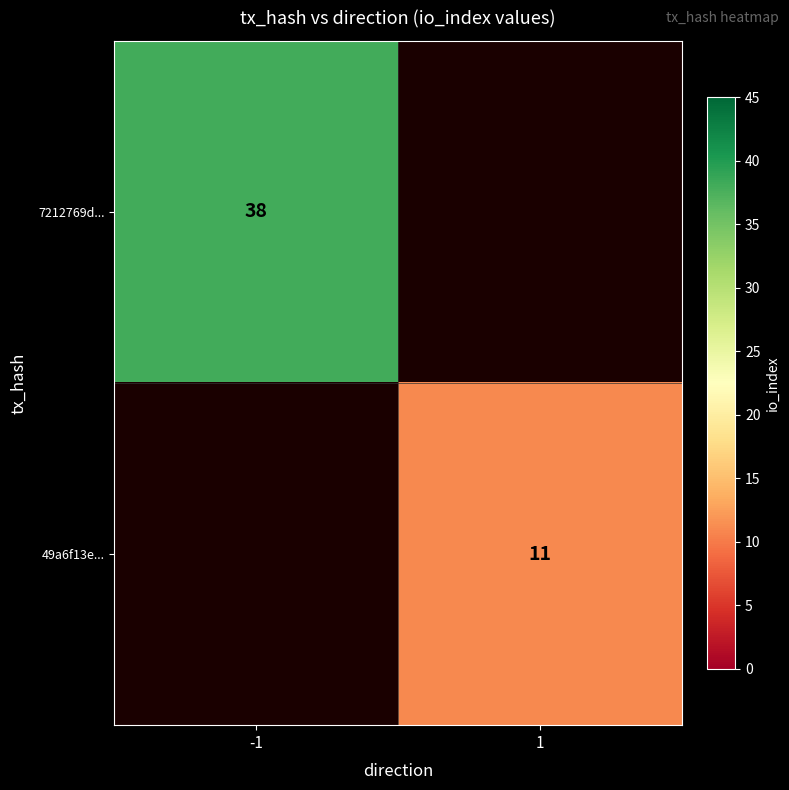

True or false: 7212769d... has a value of 38 at -1.

True